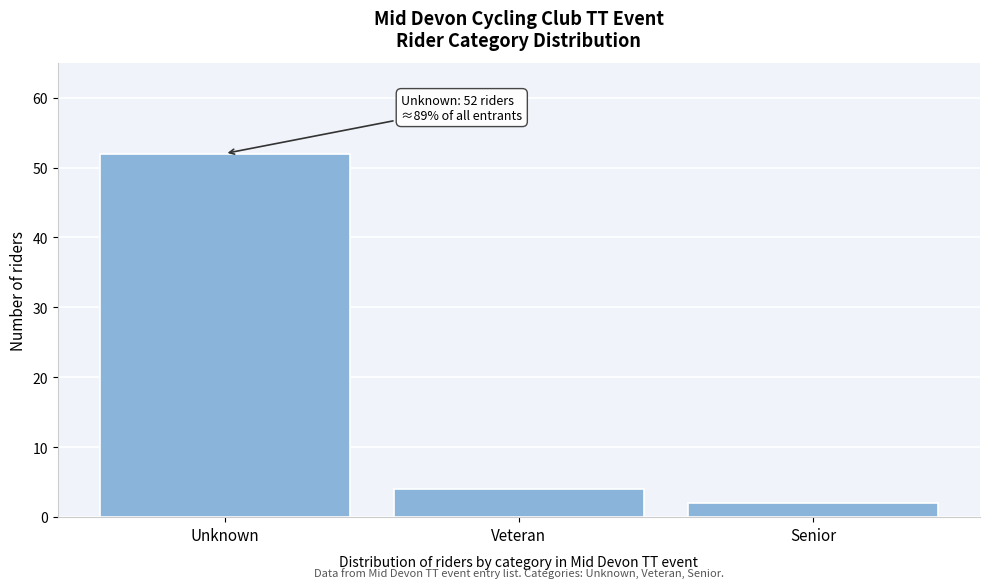

Reading left to right, extract all data points from this chart.

52	4	2